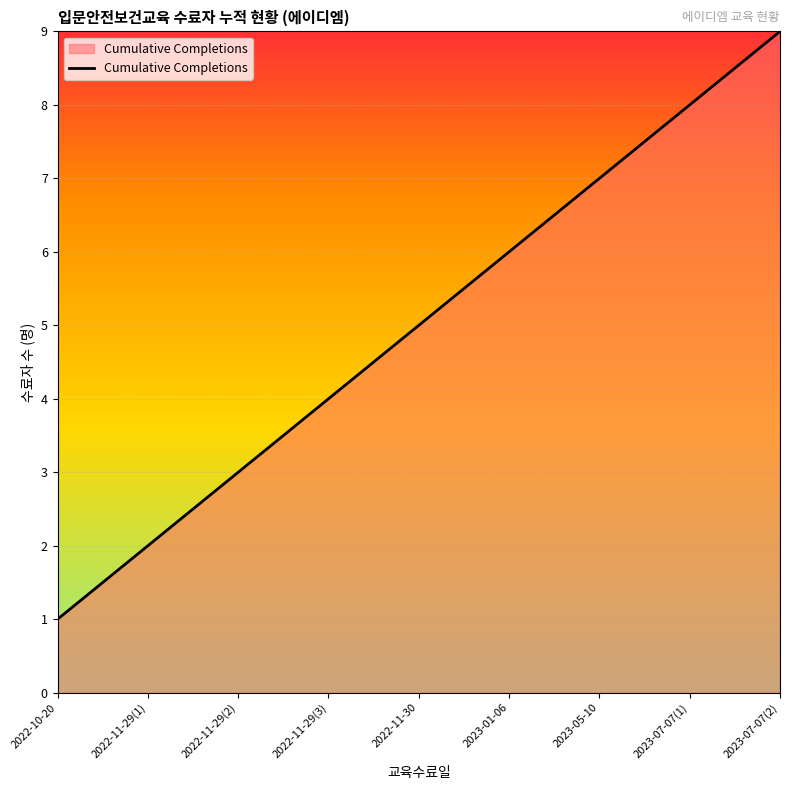

What is the smallest value displayed?

1